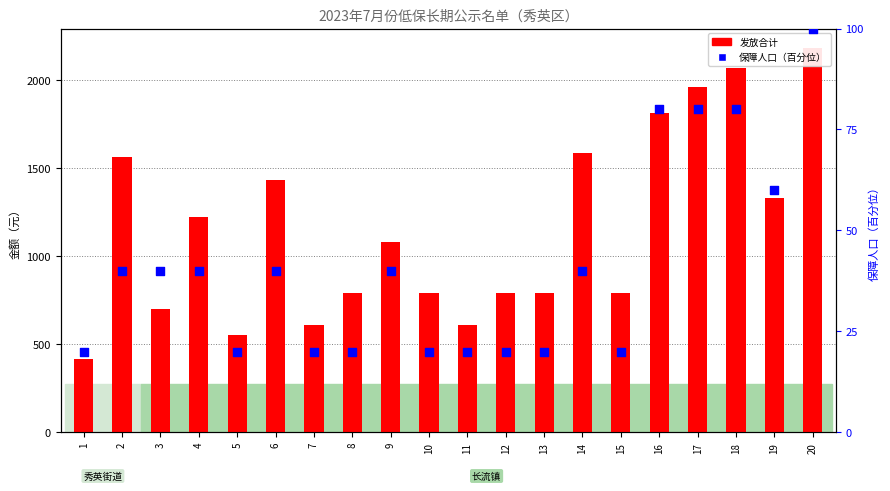

At how many categories does at least one series exceed 1365?

7